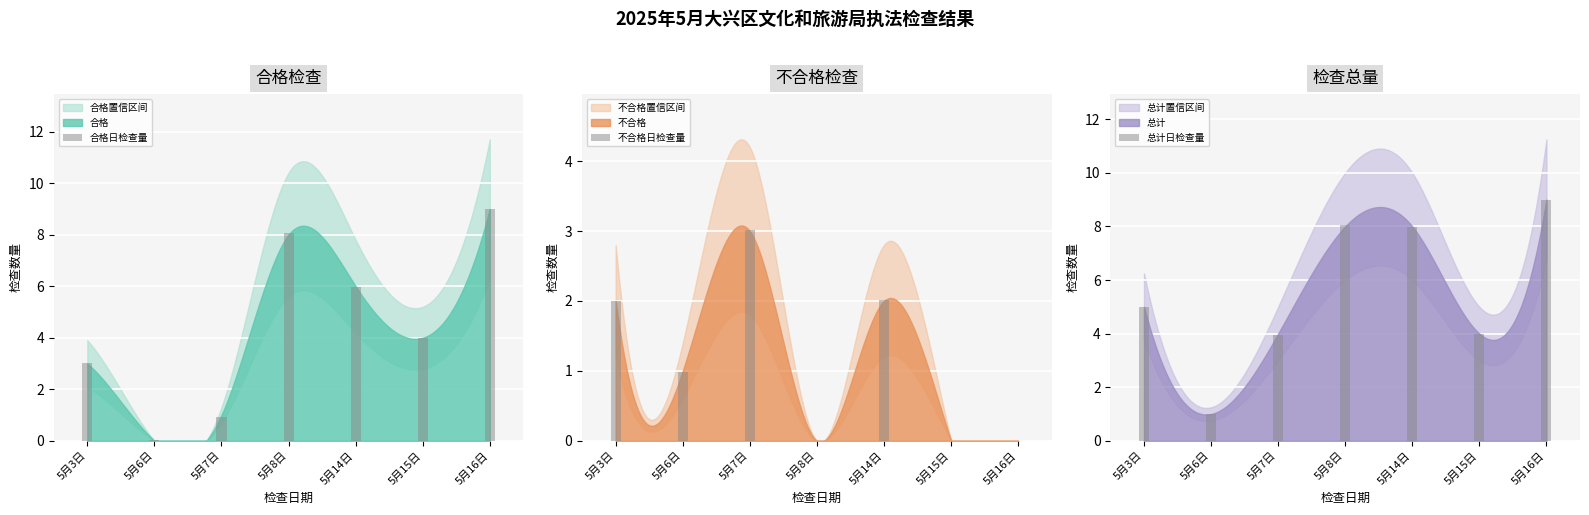

At which label does 合格日检查量 first exceed 4?

5月8日